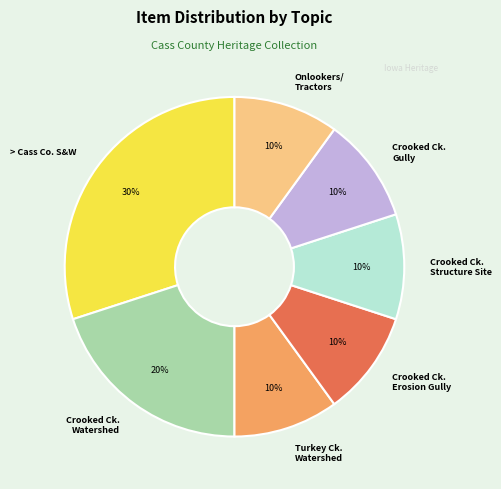

Do Crooked Ck. Erosion Gully and Turkey Ck. Watershed together represent more than half of the pie?

No